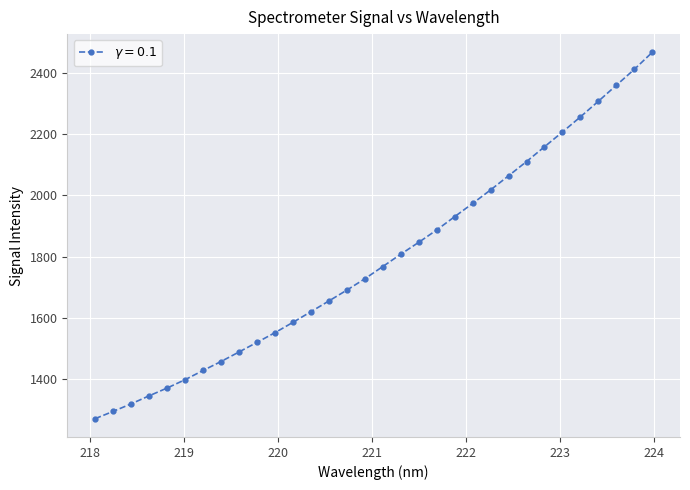

Reading left to right, extract all data points from this chart.

1270.7	1294.4	1319.0	1345.3	1370.7	1398.0	1428.1	1457.4	1488.5	1519.9	1551.6	1585.4	1620.1	1655.2	1690.7	1727.7	1767.7	1808.0	1846.8	1887.2	1930.6	1973.8	2018.0	2064.1	2110.6	2158.8	2207.1	2256.4	2307.5	2359.7	2411.5	2467.2